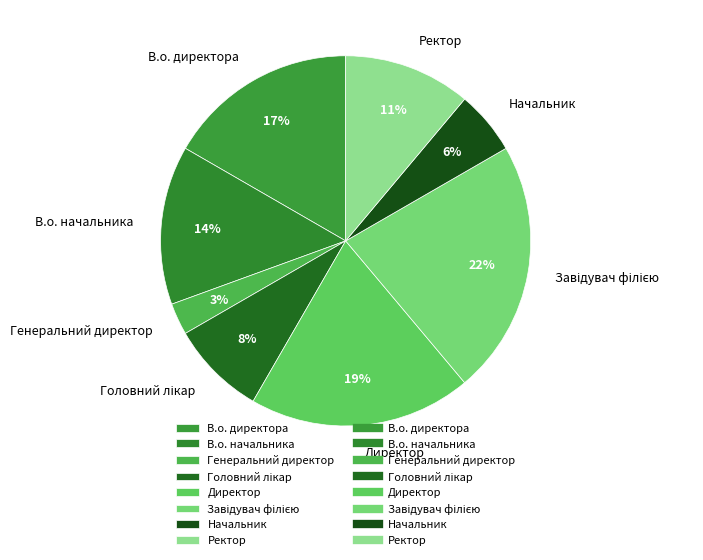

Is it true that Начальник is 12% of the pie?

False